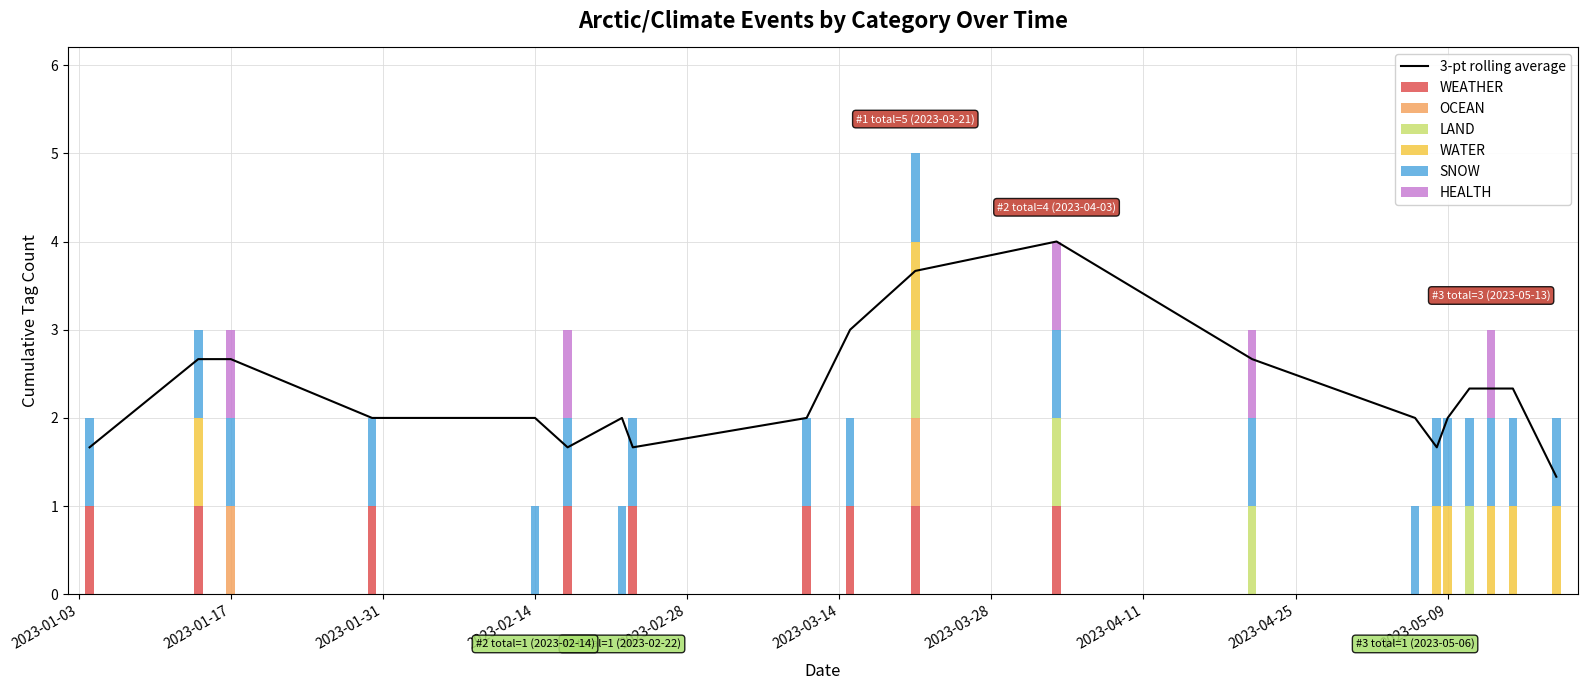

Is it true that WEATHER equals 1 at 2023-01-30?

True